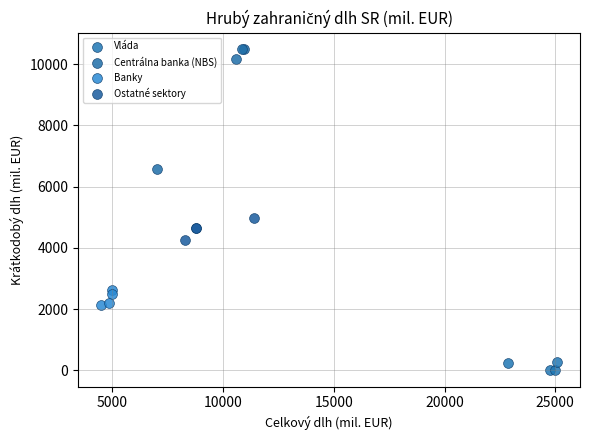

What are all the series names shown in the legend?

Vláda, Centrálna banka (NBS), Banky, Ostatné sektory